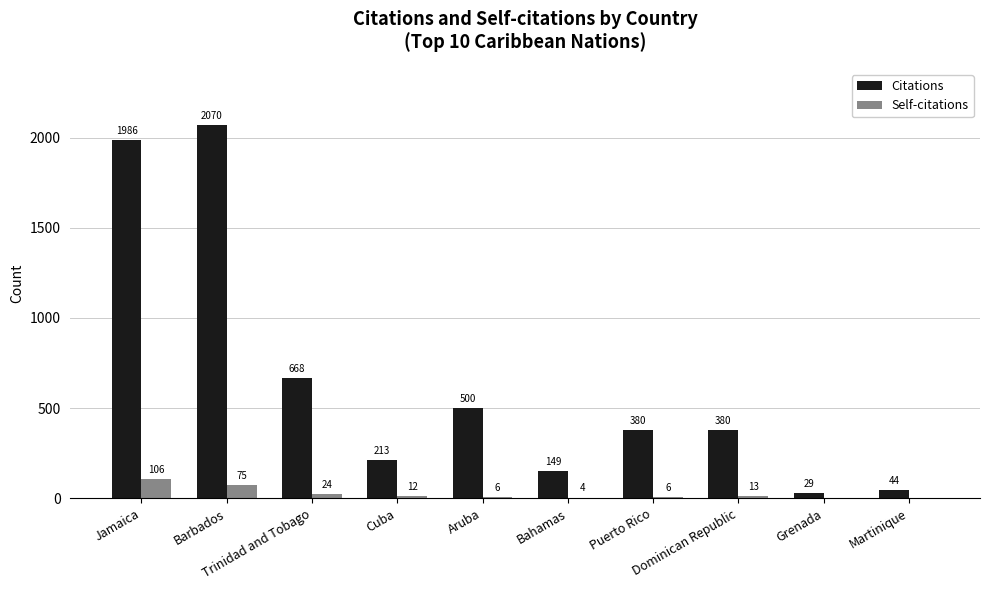

Which series has the largest total across all categories?

Citations